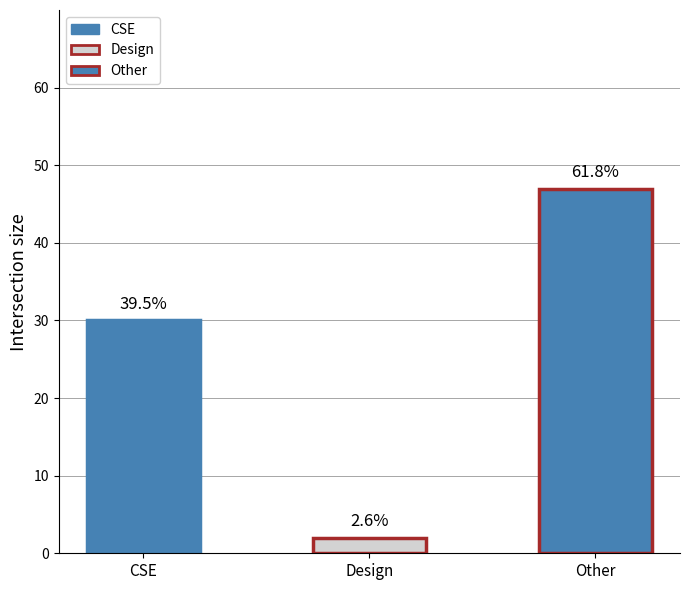

Which category has the lowest value across all series?

Design